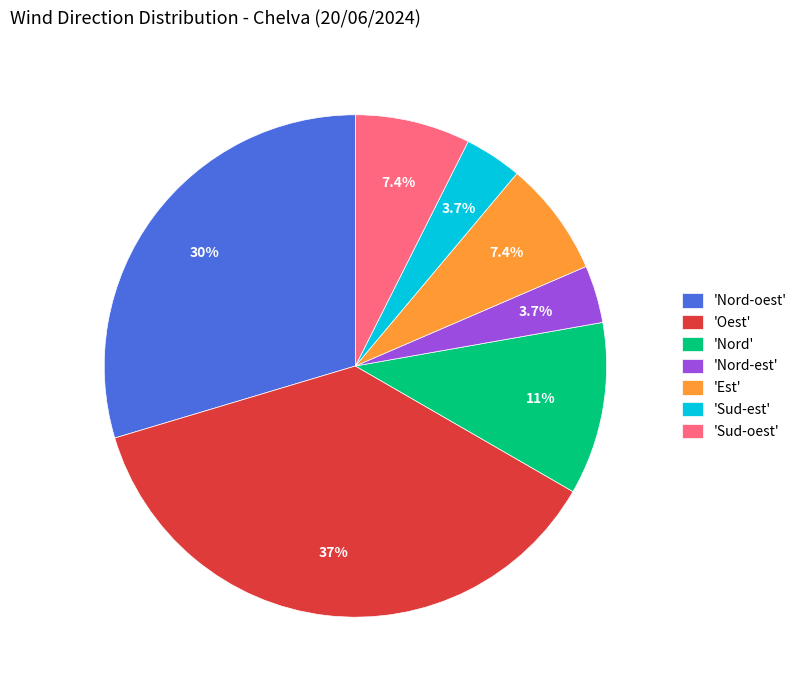

What is the largest slice in the pie chart?

'Oest'